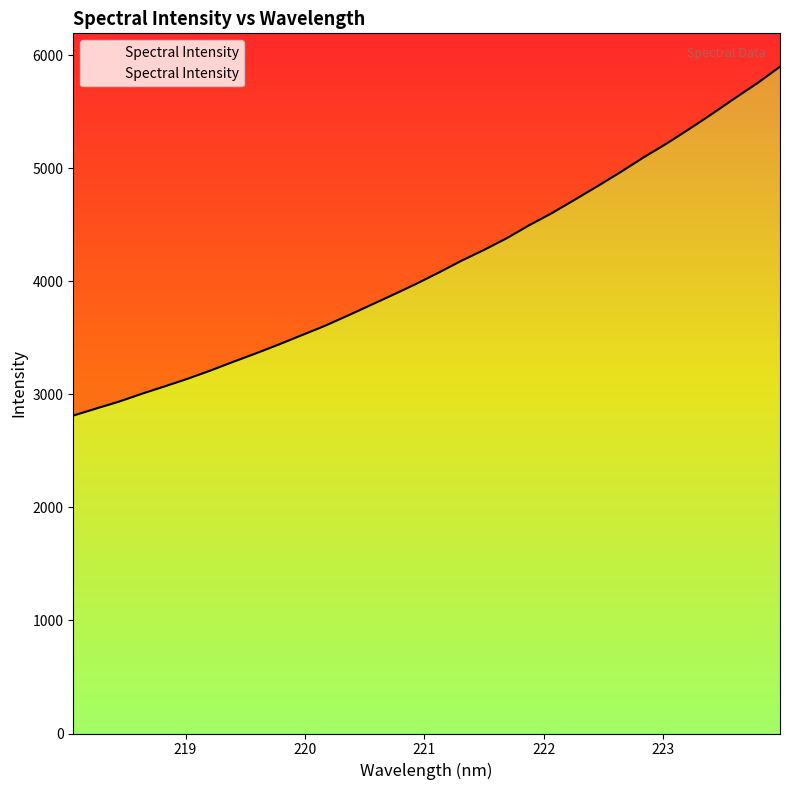

What is the maximum value shown in the chart?

5897.7